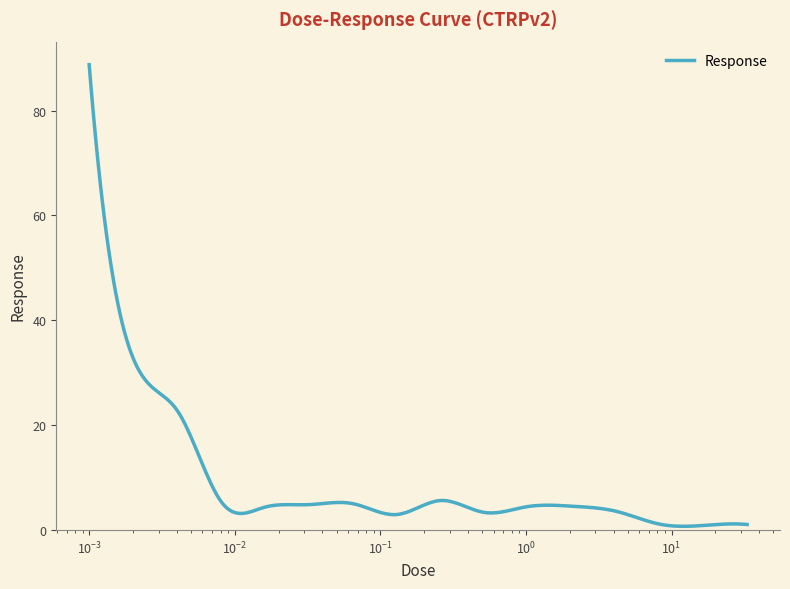

What is the change in value from 17.0 to 33.0?

+0.2